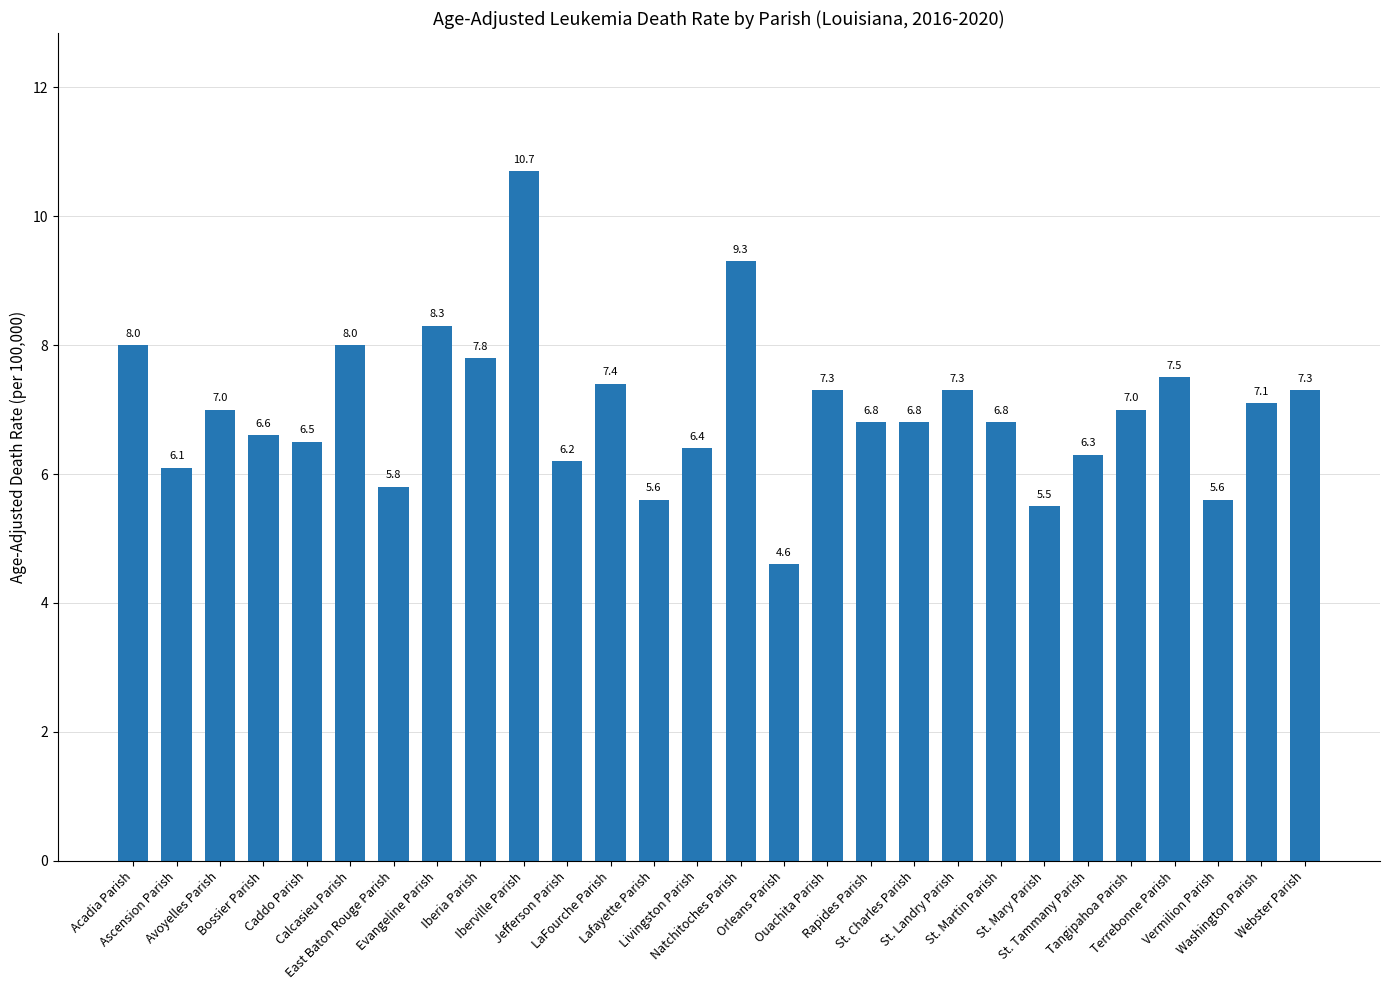

What is the value of the 20th bar from the left?

7.3